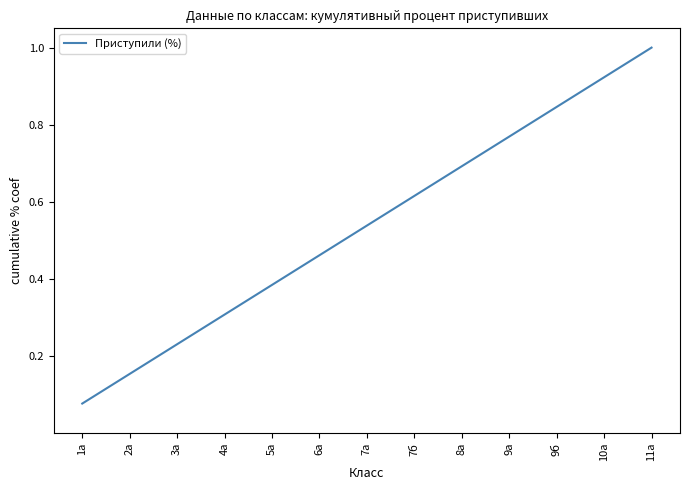

Is it true that the value at 6а is 0.2?

False